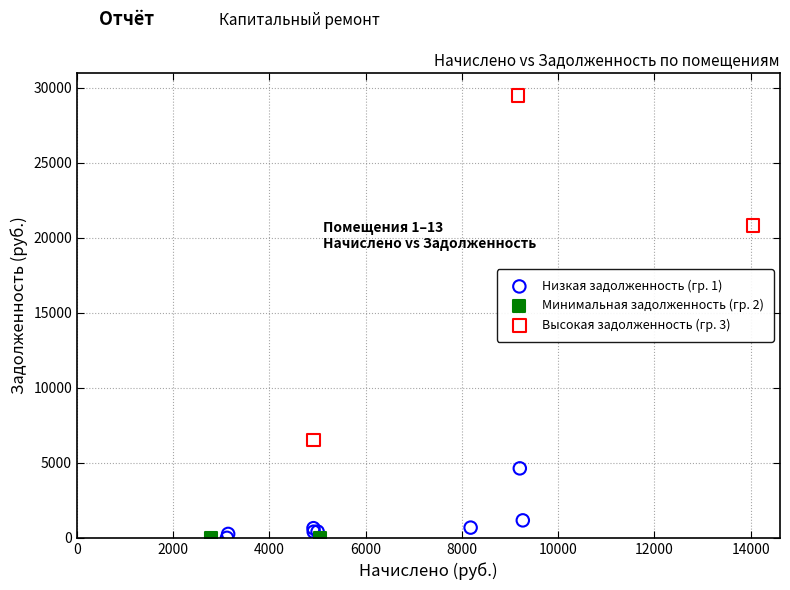

What are all the series names shown in the legend?

Низкая задолженность (гр. 1), Минимальная задолженность (гр. 2), Высокая задолженность (гр. 3)